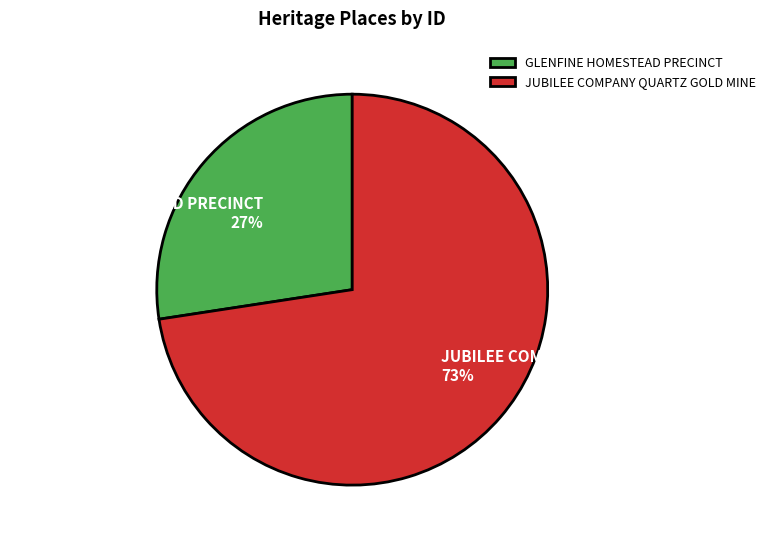

Which has a higher value, JUBILEE COMPANY QUARTZ GOLD MINE or GLENFINE HOMESTEAD PRECINCT?

JUBILEE COMPANY QUARTZ GOLD MINE